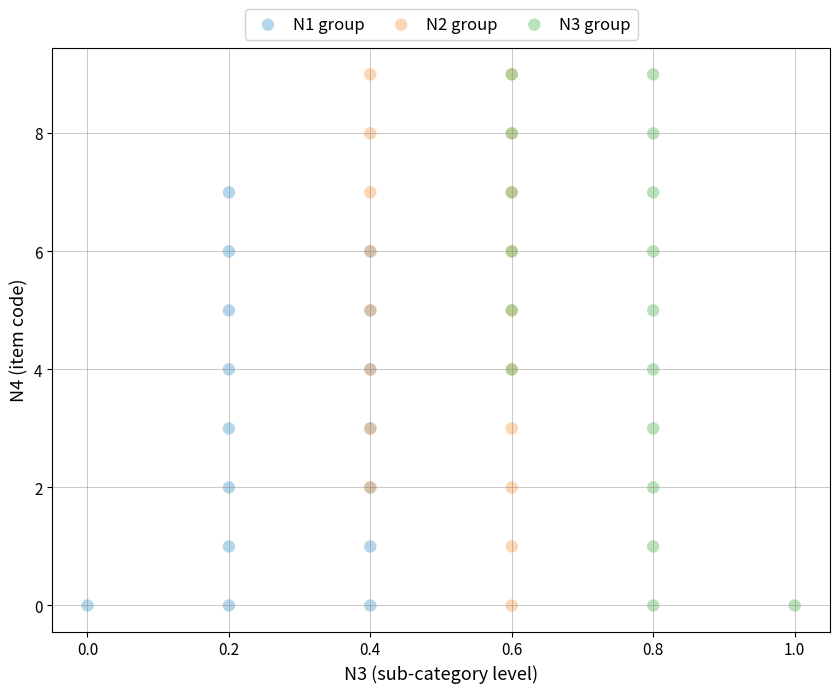

What are all the series names shown in the legend?

N1 group, N2 group, N3 group